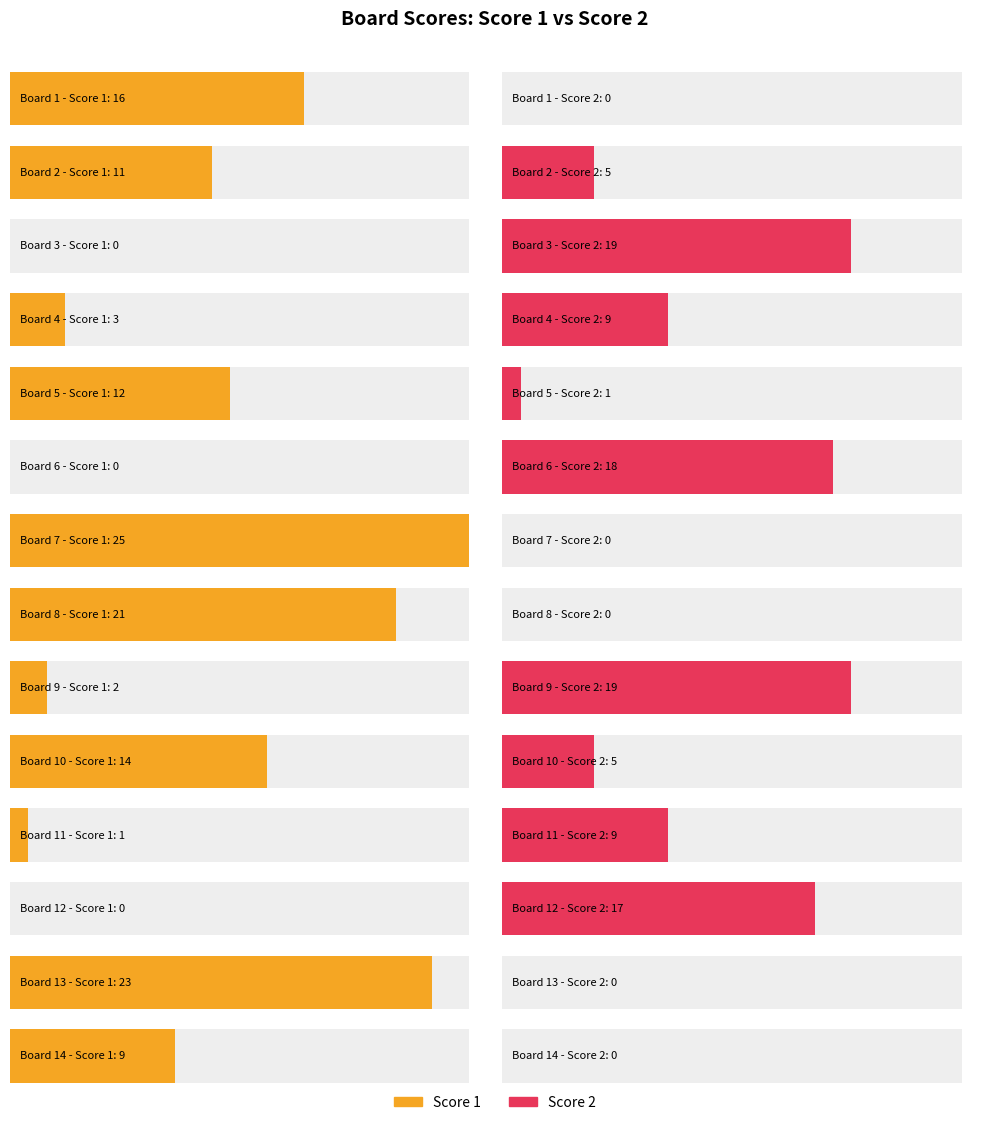

Which has a higher value, 14 or 6?

14